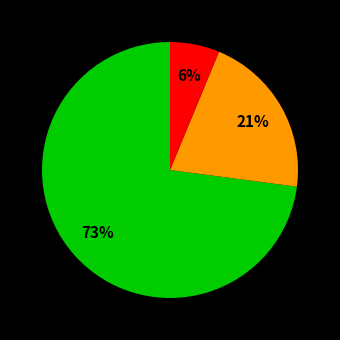

To the nearest percent, what is the average slice percentage?

33%